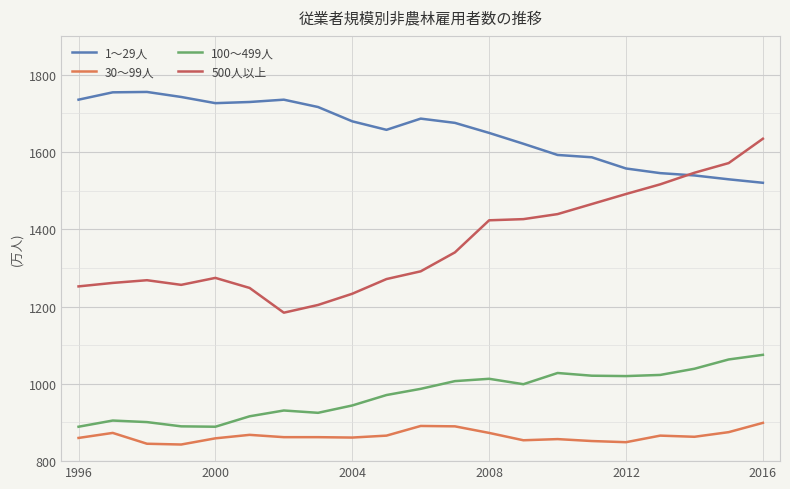

True or false: 500人以上 and 100～499人 intersect in this chart.

False